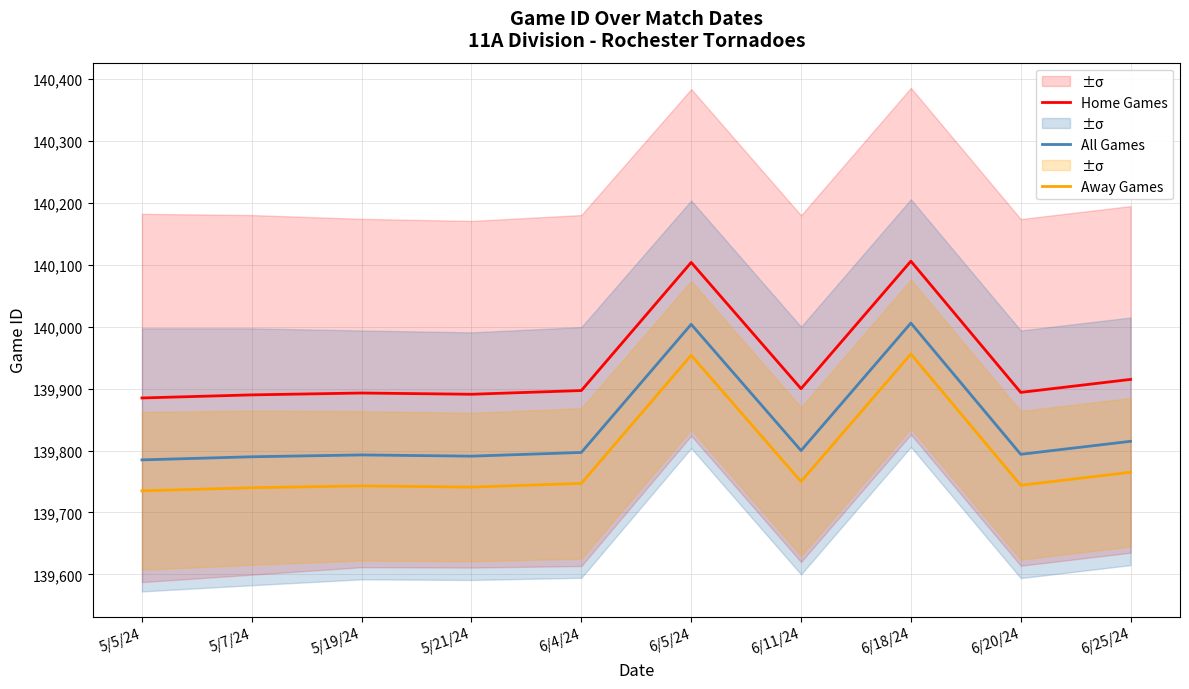

Rank the series by their average value, from lowest to highest.

Away Games, All Games, Home Games